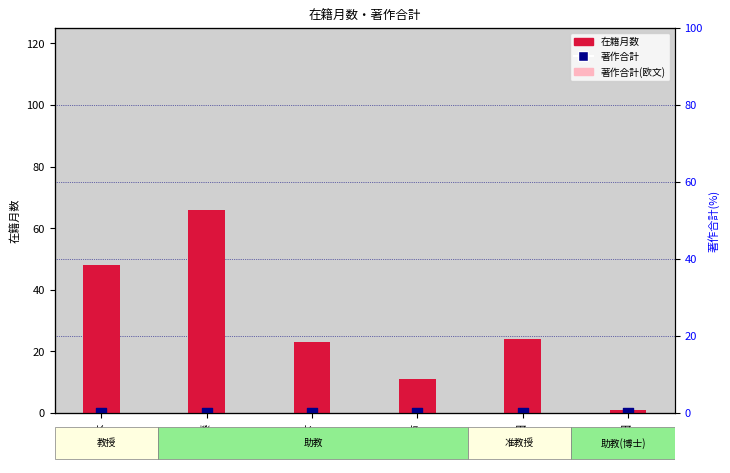

What are all the series names shown in the legend?

在籍月数, 著作合計(欧文), 著作合計